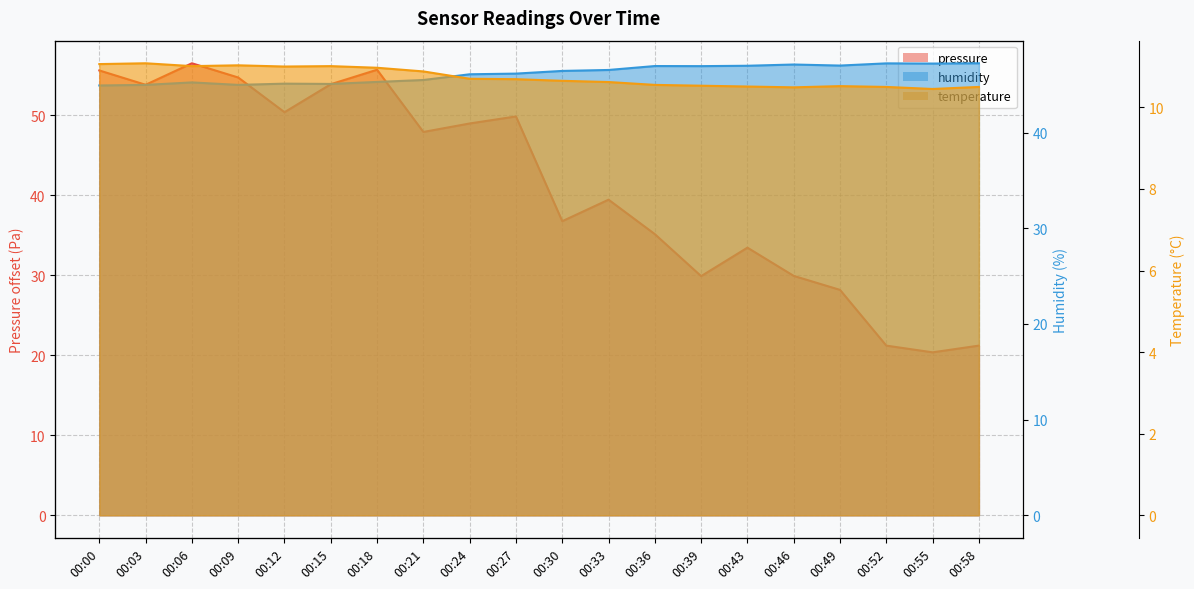

What is the value of the temperature point at the 16th from the left?

10.5